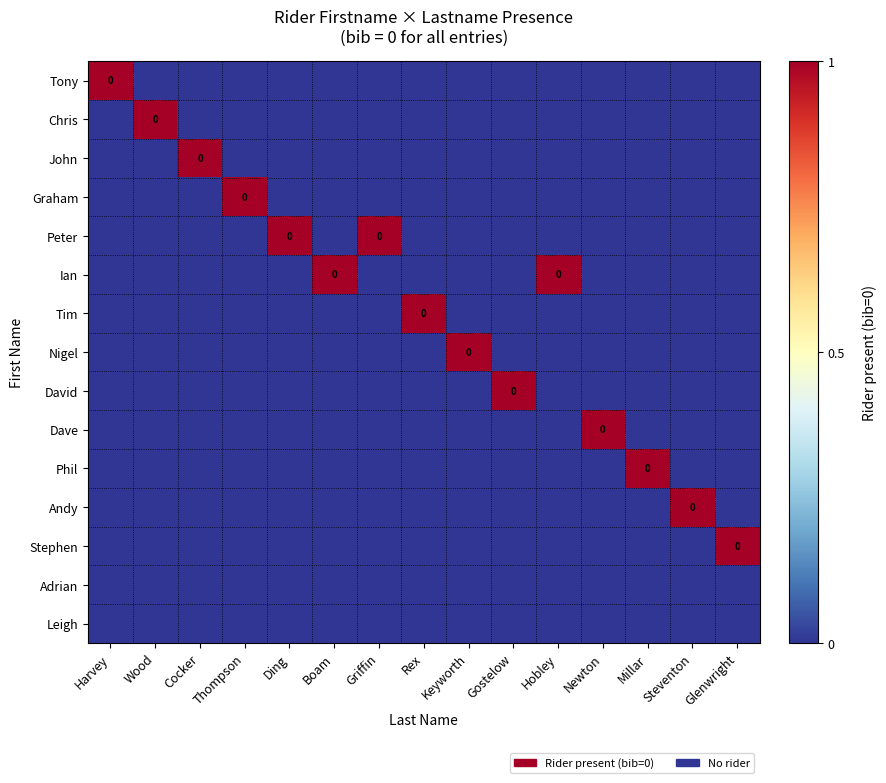

What is the sum of all Stephen values?

1